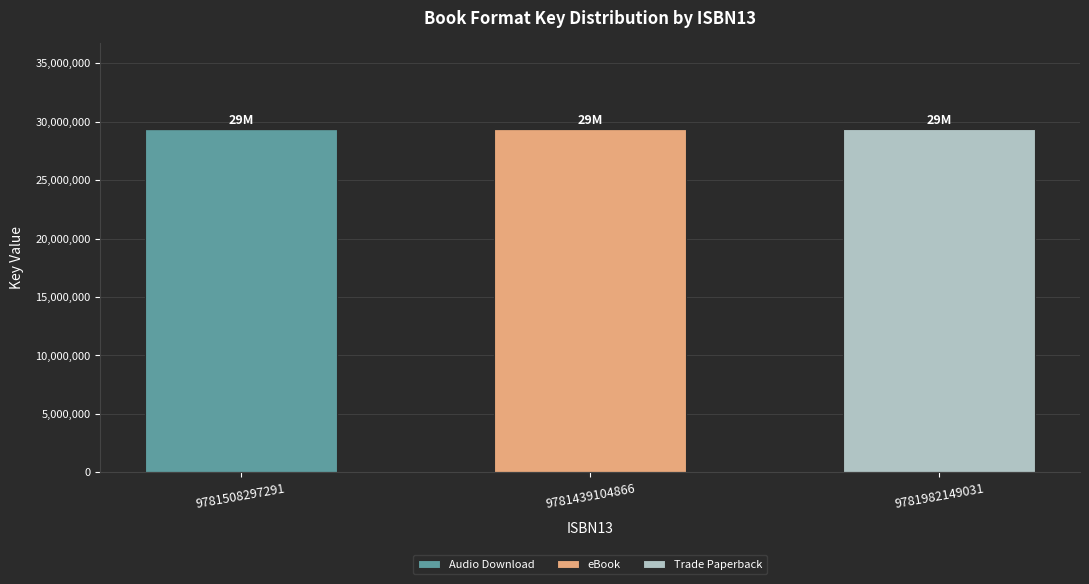

Count the number of data series in this chart.

3